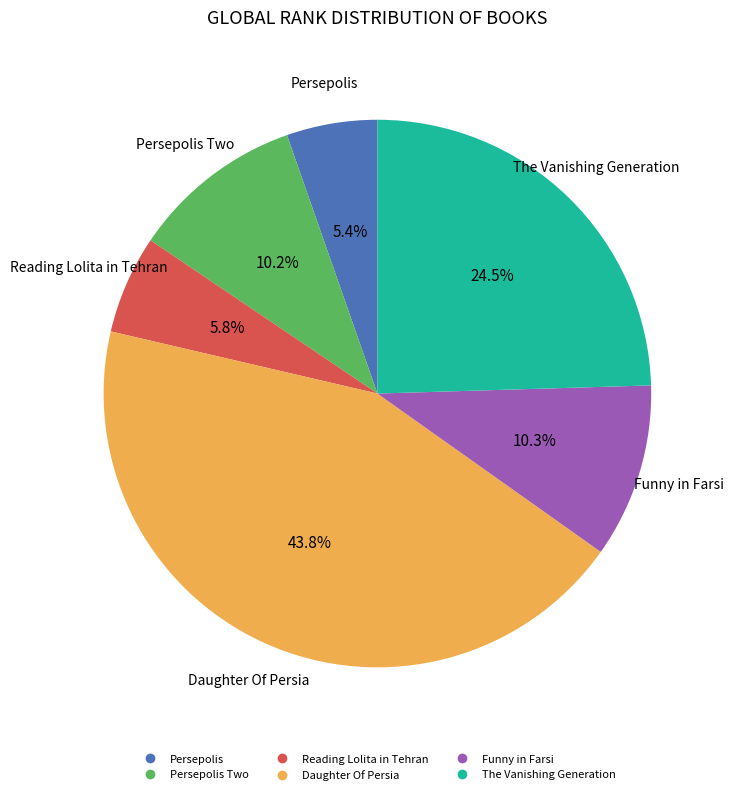

To the nearest percent, what is the average slice percentage?

17%